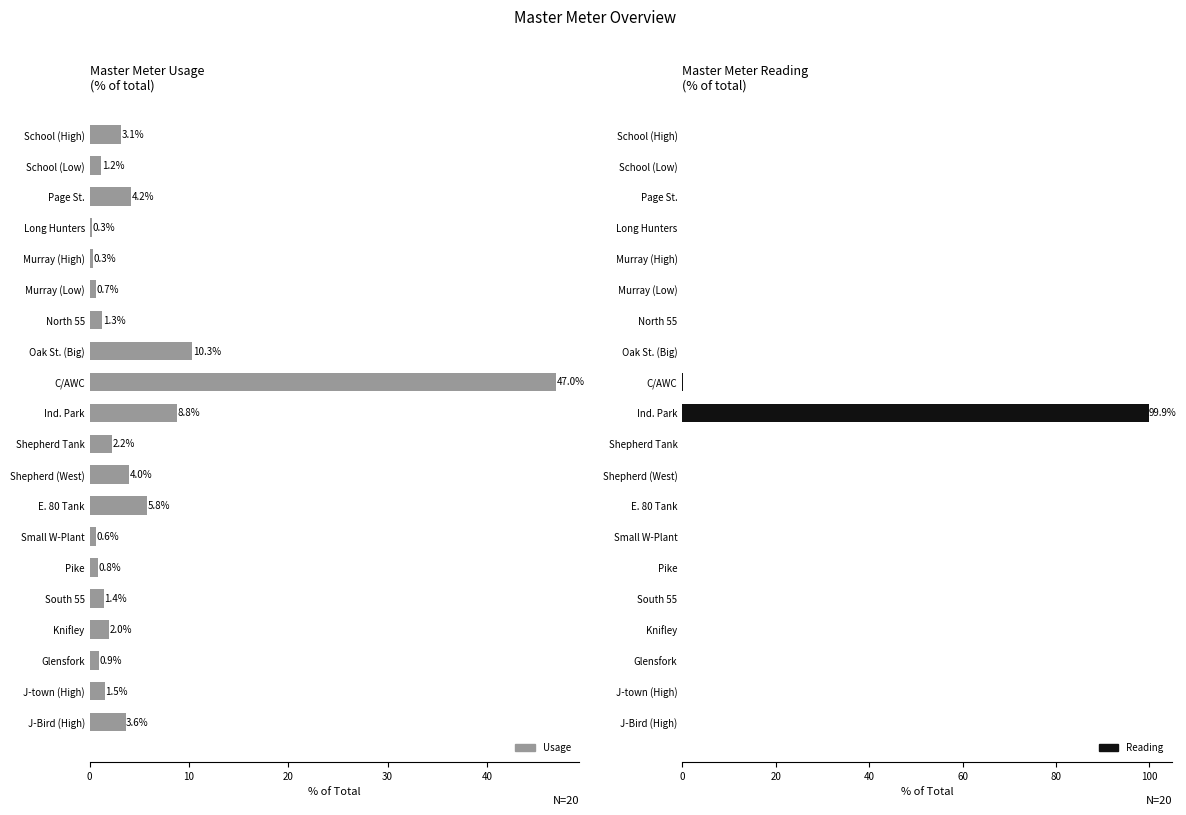

Rank the series by their average value, from highest to lowest.

Usage, Reading